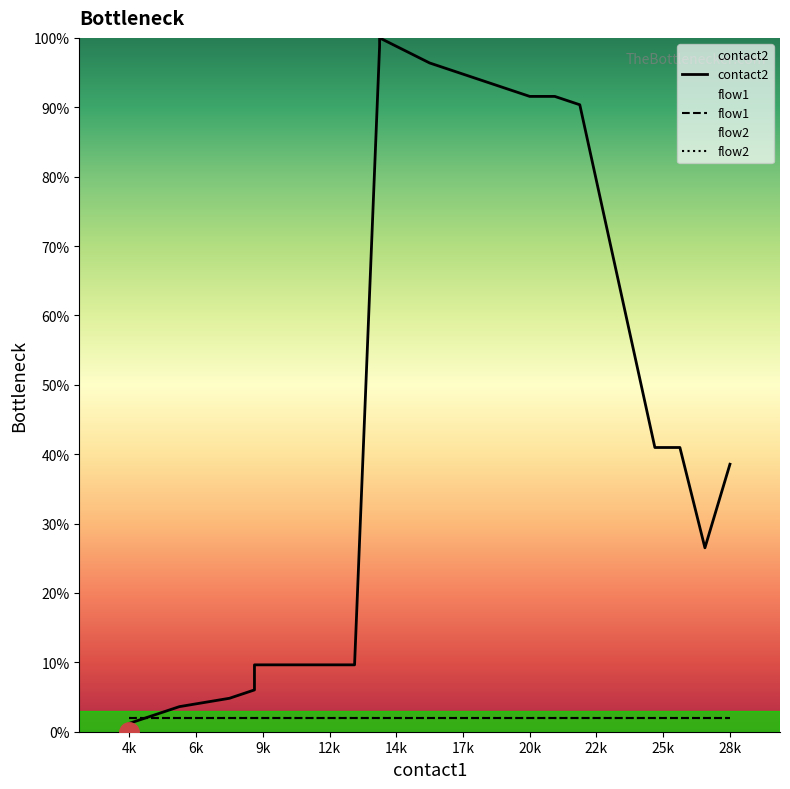

Rank the series at 4k from highest to lowest value.

flow1, flow2, contact2